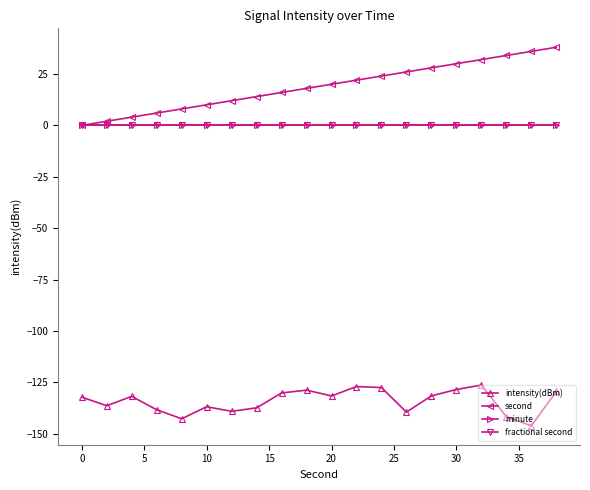

Does the chart have visible grid lines?

No